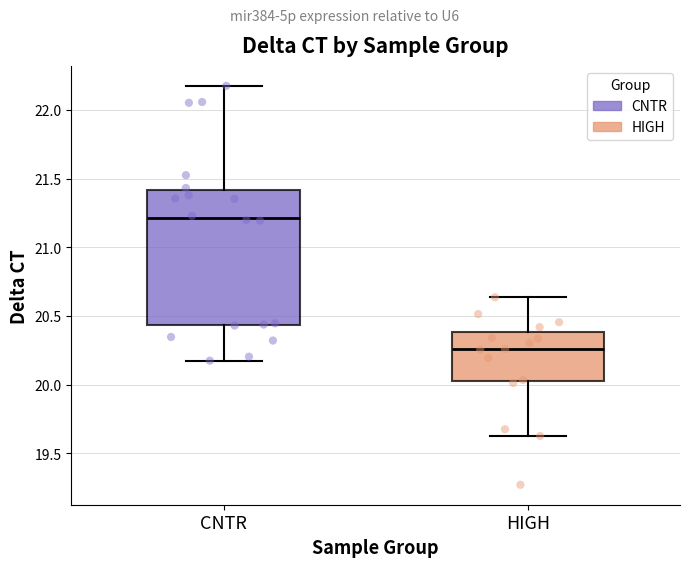

Where does the median line of the box for HIGH sit on the y-axis? The values are not printed on the chart, so give them approximately, as read against the axis.

20.25